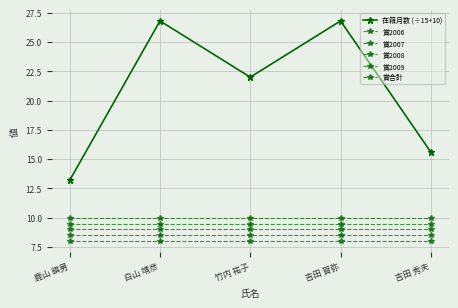

Count the number of data series in this chart.

6